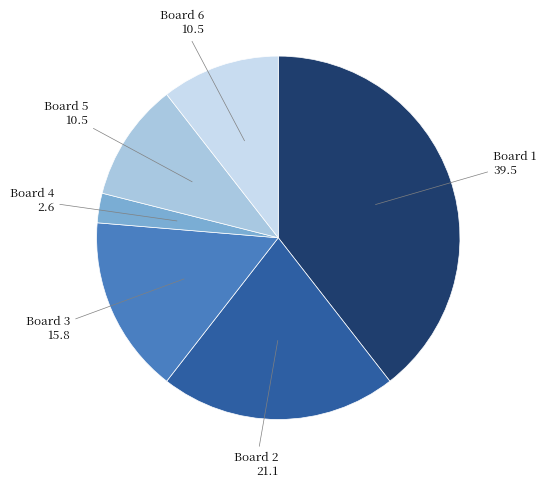

Does any single category account for the majority?

No